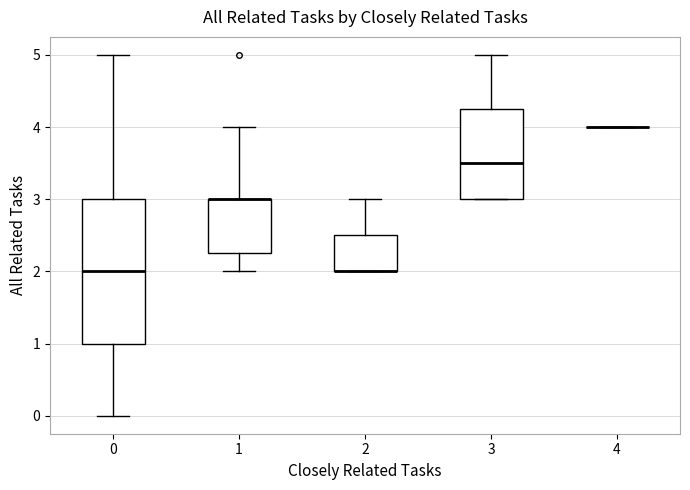

Which box is the tallest, from its lower edge to its upper edge?

0